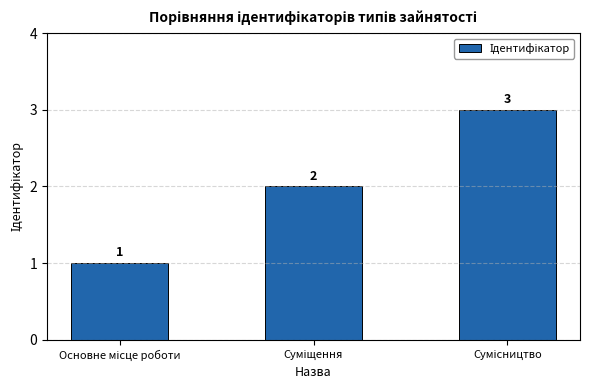

Reading left to right, extract all data points from this chart.

1	2	3